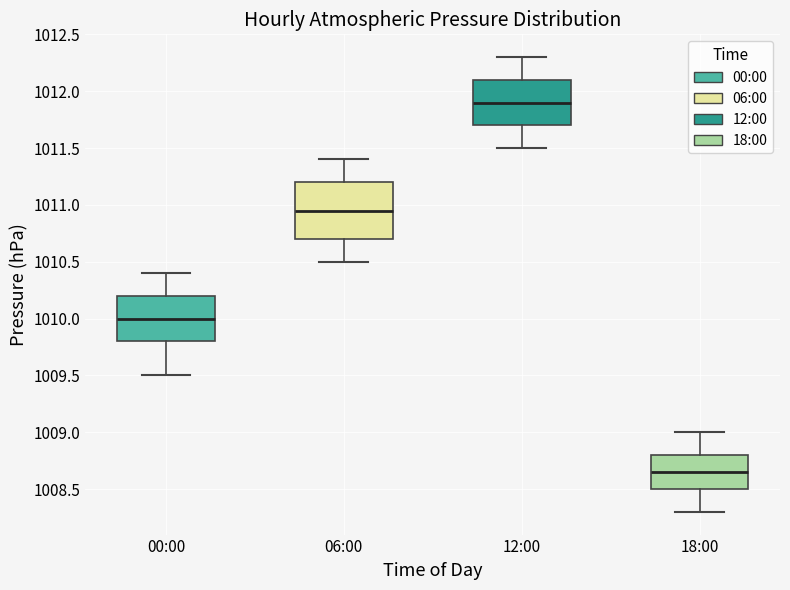

Reading left to right, read every box against the y-axis: the position of its median line, the range the box covers, and the ends of its whiskers. The values are not printed on the chart, so give them approximately, as read against the axis.

00:00: median 1010.00, box 1009.80 to 1010.20, whiskers 1009.50 to 1010.40
06:00: median 1010.95, box 1010.70 to 1011.20, whiskers 1010.50 to 1011.40
12:00: median 1011.90, box 1011.70 to 1012.10, whiskers 1011.50 to 1012.30
18:00: median 1008.65, box 1008.50 to 1008.80, whiskers 1008.30 to 1009.00